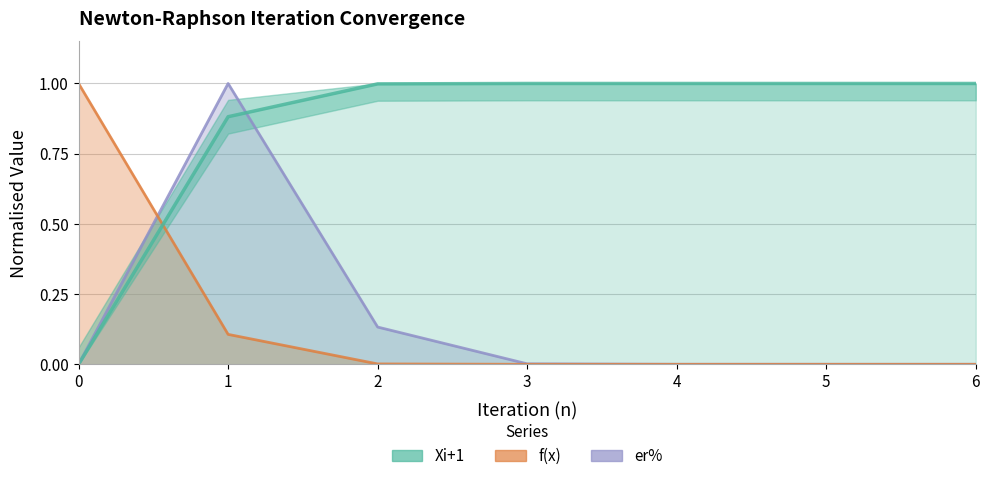

True or false: Xi+1 has more than 1 points higher than both neighbors.

False